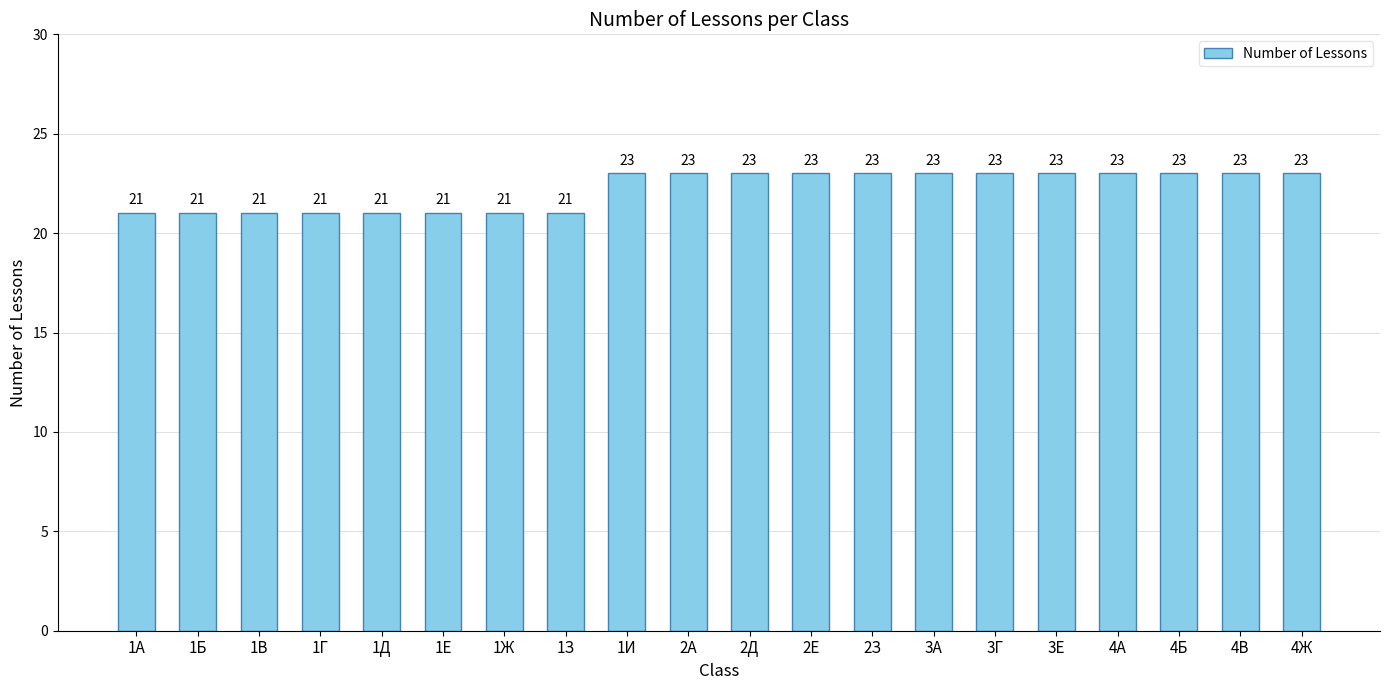

What is the label of the 9th bar from the left?

1И